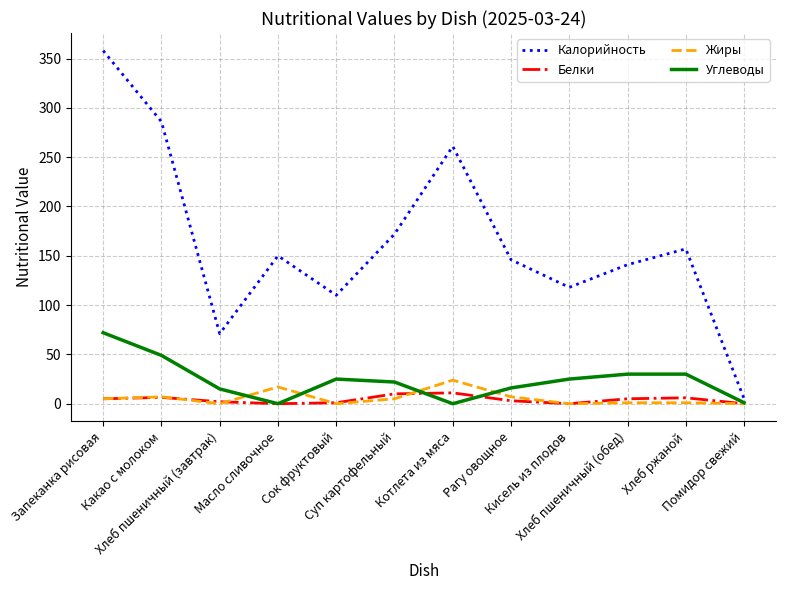

At which category does Жиры reach its first local valley?

Хлеб пшеничный (завтрак)